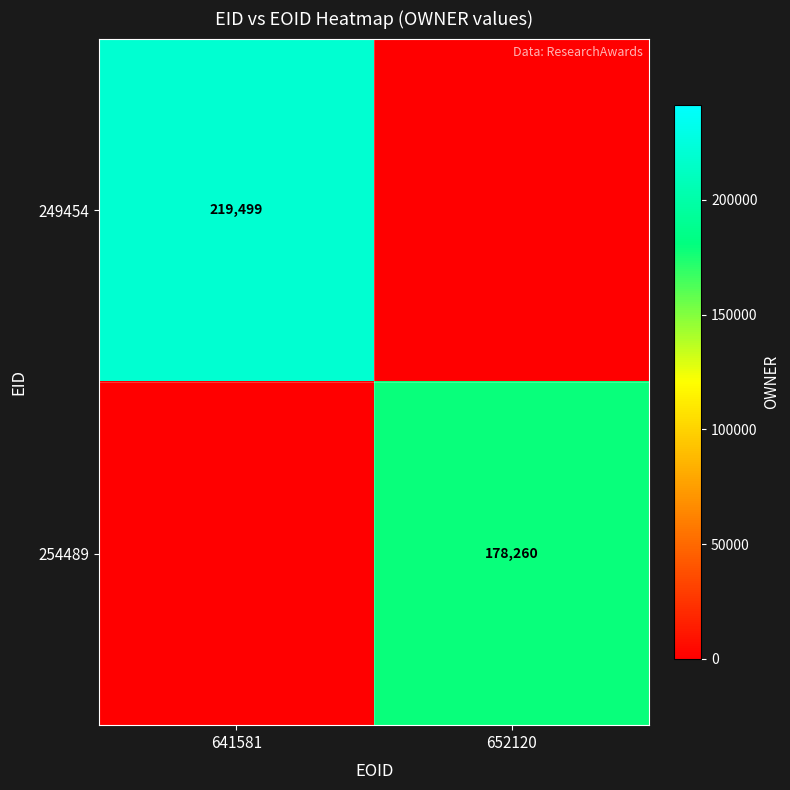

What is the total value across all series at 652120?

178260